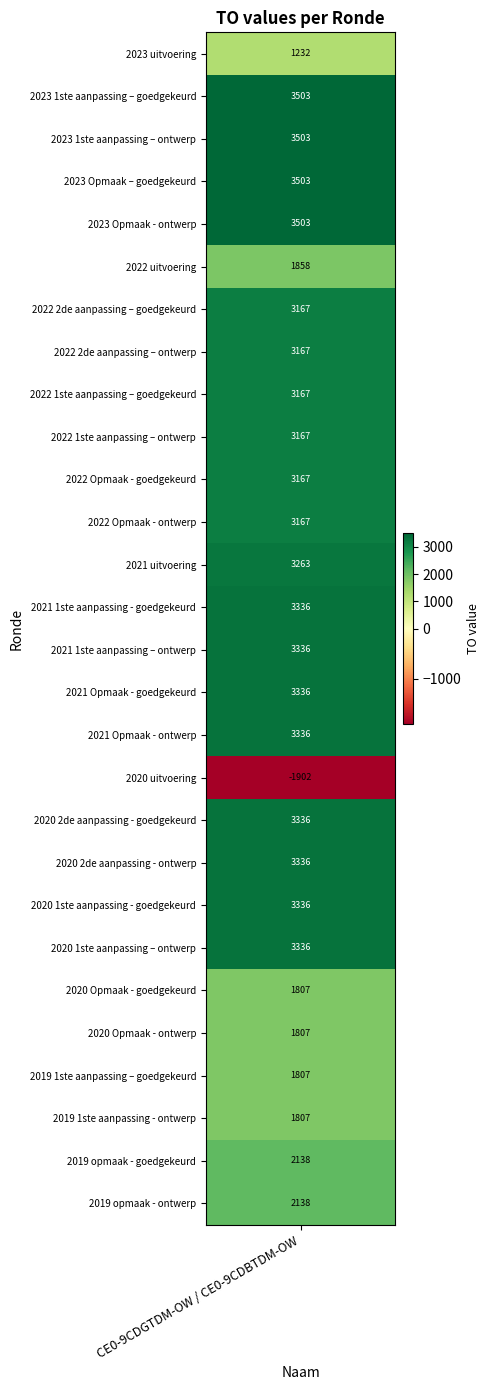

What is the difference between the maximum and second lowest values?

2271